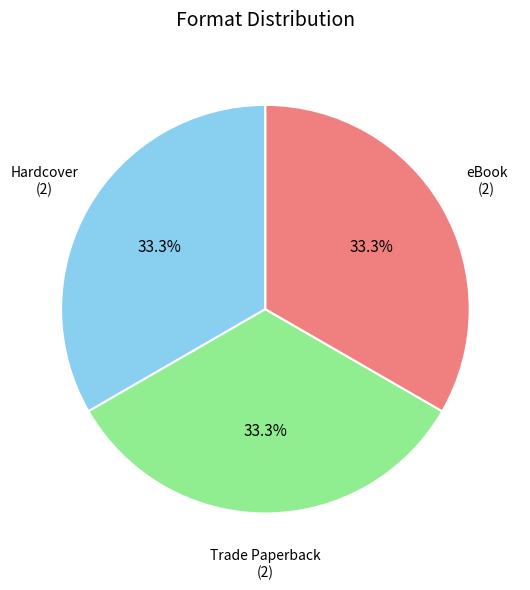

Does any single category account for the majority?

No